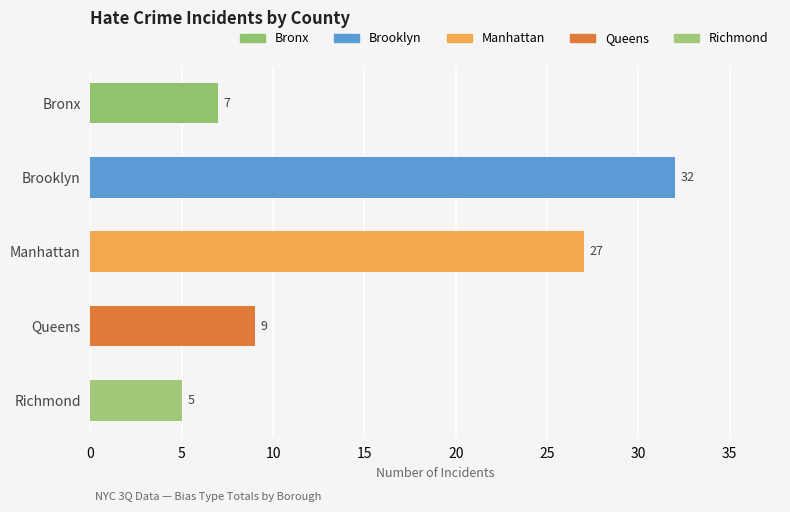

Reading top to bottom, transcribe all the data shown in this chart.

Bronx=7	Brooklyn=32	Manhattan=27	Queens=9	Richmond=5